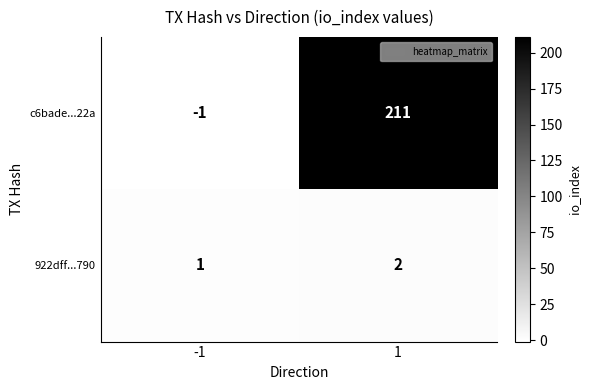

At which category is the sum across all series the highest?

1